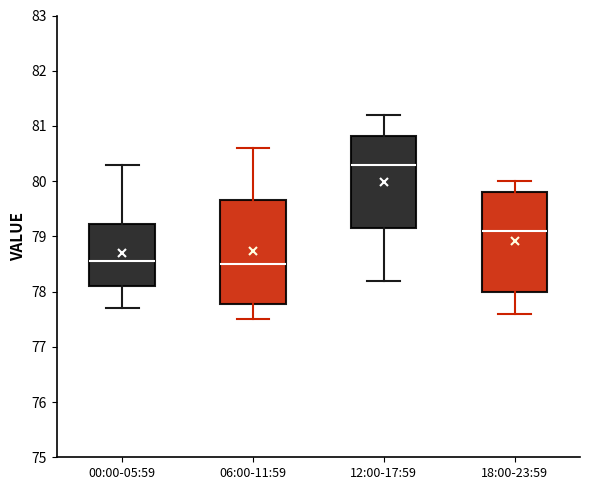

Reading left to right, transcribe this box plot: for each box, give where its median line is, the range the box spans, and where its two whiskers end, as read against the y-axis. The values are not printed on the chart, so give them approximately, as read against the axis.

00:00-05:59: median 78.6, box 78.1 to 79.2, whiskers 77.7 to 80.3
06:00-11:59: median 78.5, box 77.8 to 79.7, whiskers 77.5 to 80.6
12:00-17:59: median 80.3, box 79.2 to 80.8, whiskers 78.2 to 81.2
18:00-23:59: median 79.1, box 78.0 to 79.8, whiskers 77.6 to 80.0